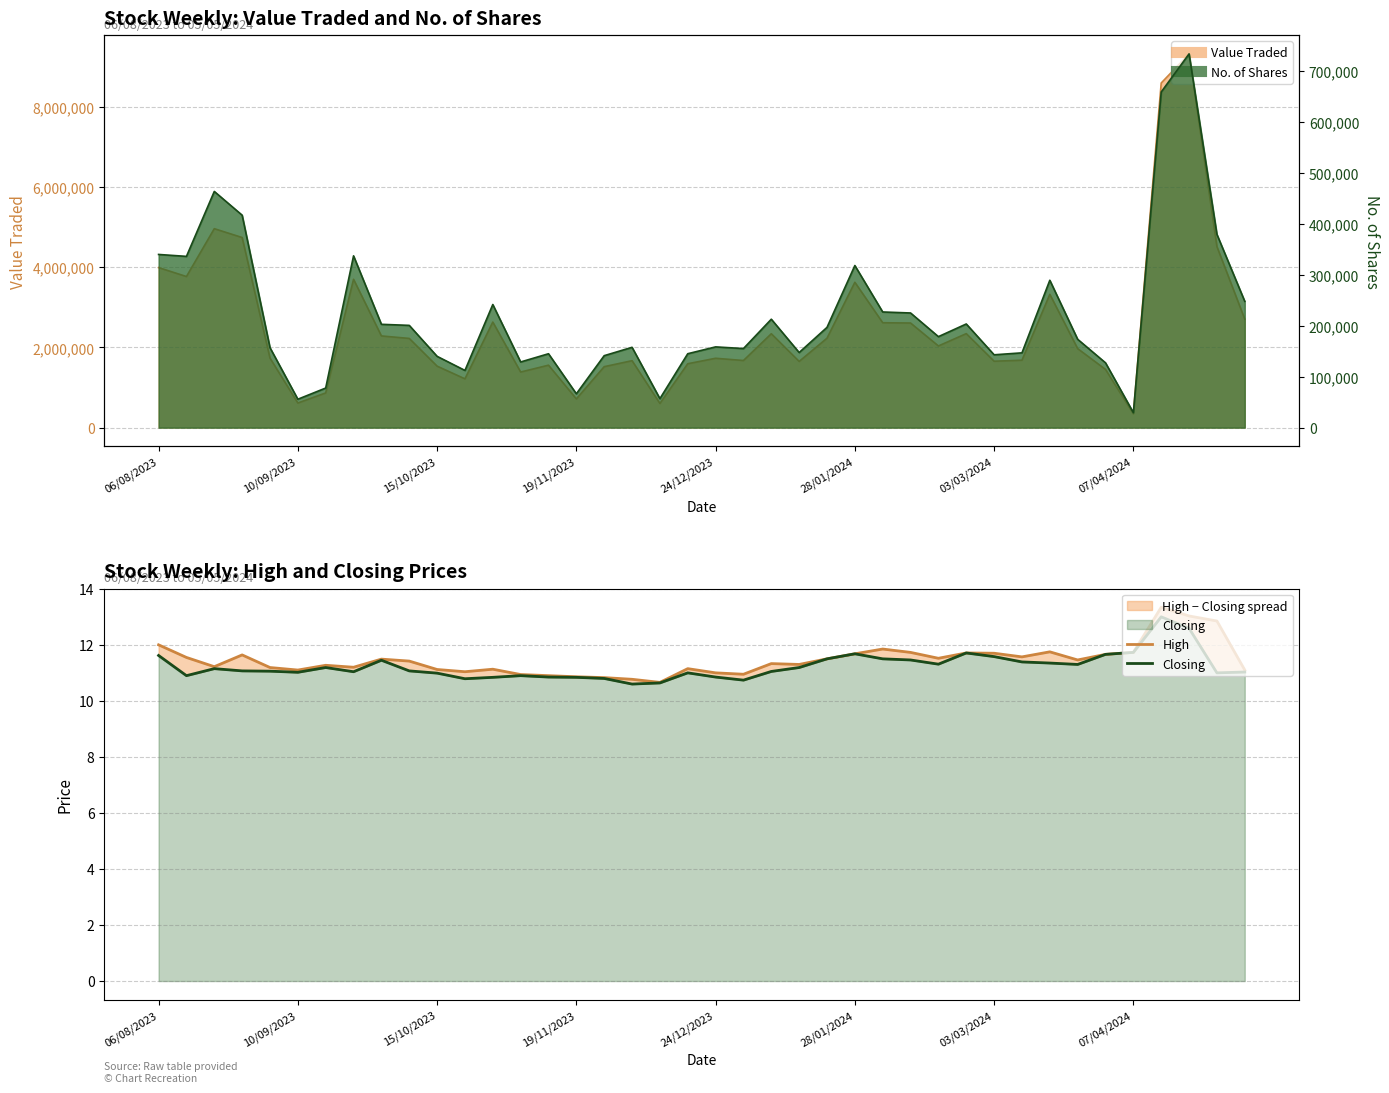

What is the sum of the Closing values at 22 and 28?

22.4